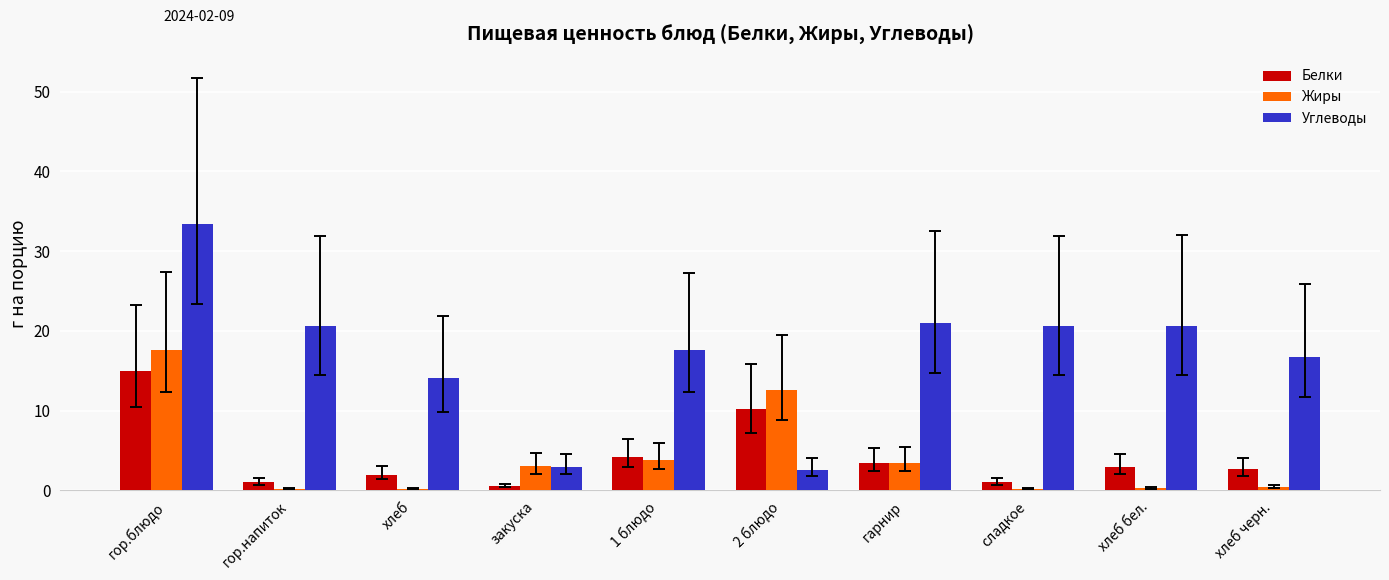

What is the spread (max minus min) of values at 1 блюдо?

13.7